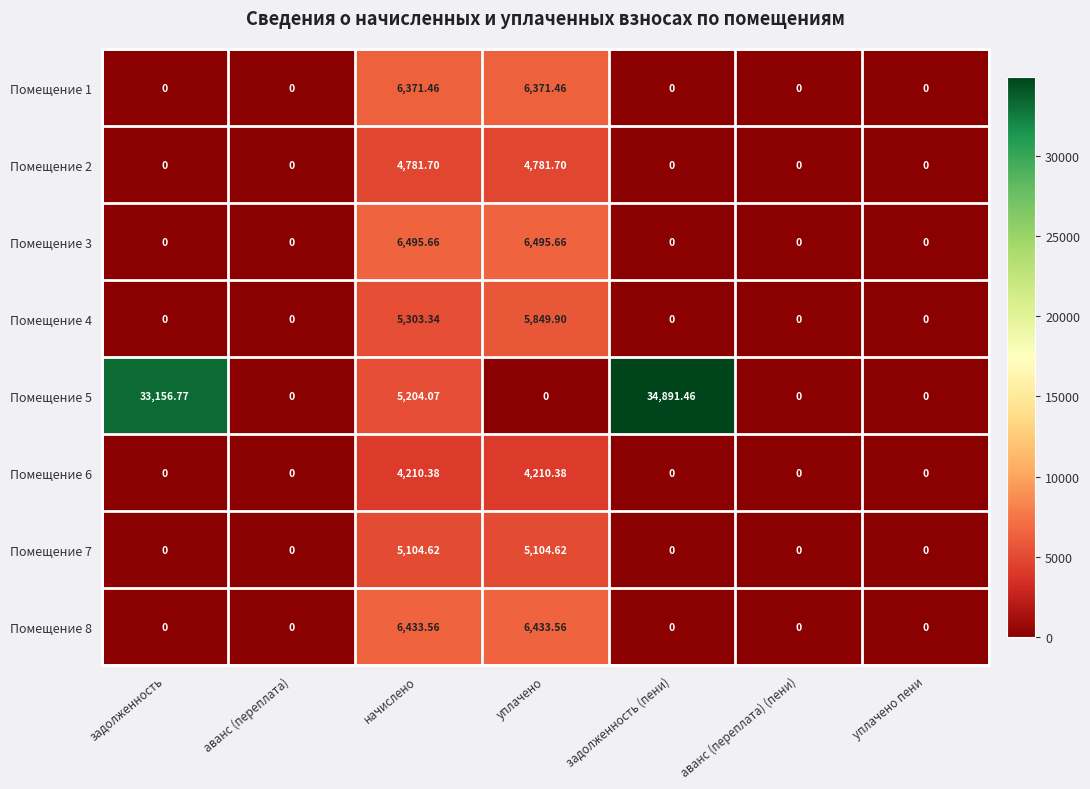

Where is Помещение 5 nearest to the value 17445?

начислено